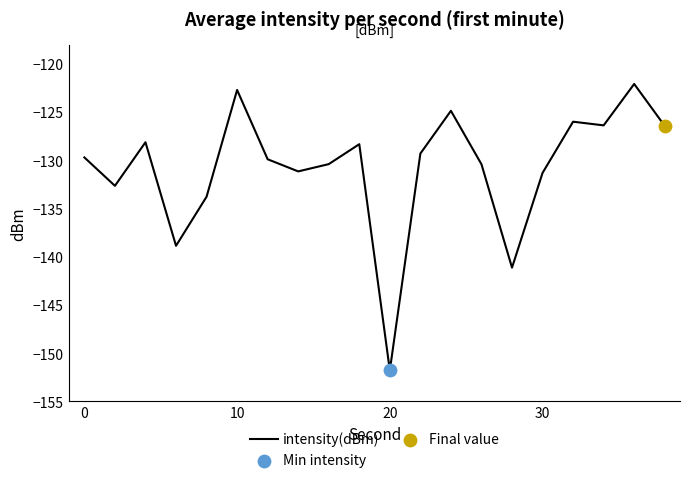

What is the greatest value displayed?

-122.1